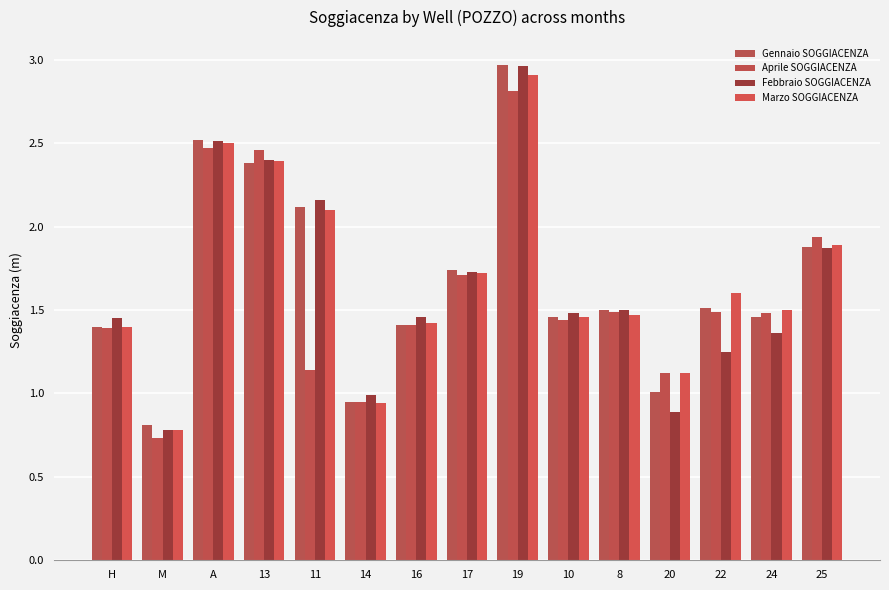

Rank the series by their maximum value, from lowest to highest.

Aprile SOGGIACENZA, Marzo SOGGIACENZA, Febbraio SOGGIACENZA, Gennaio SOGGIACENZA